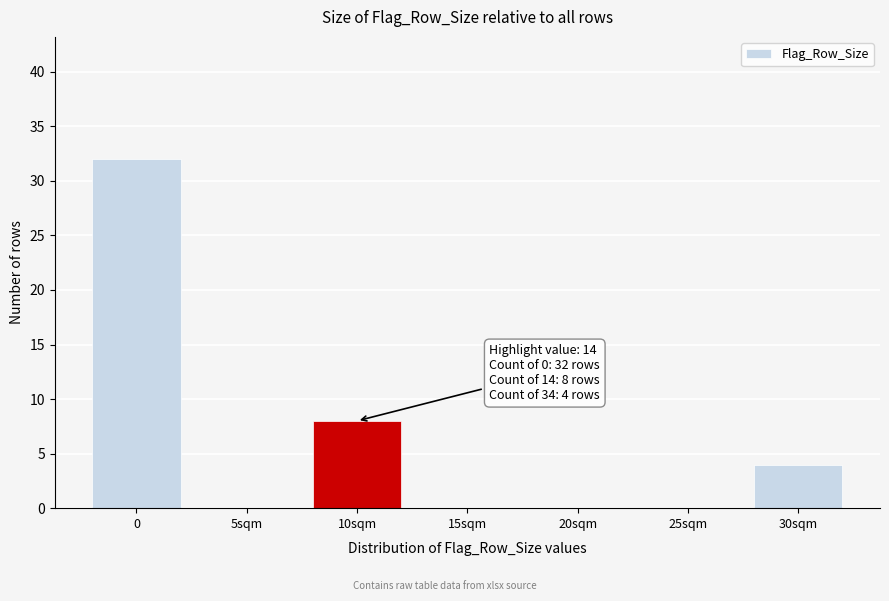

Reading right to left, transcribe all the data shown in this chart.

30sqm=4	25sqm=0	20sqm=0	15sqm=0	10sqm=8	5sqm=0	0=32